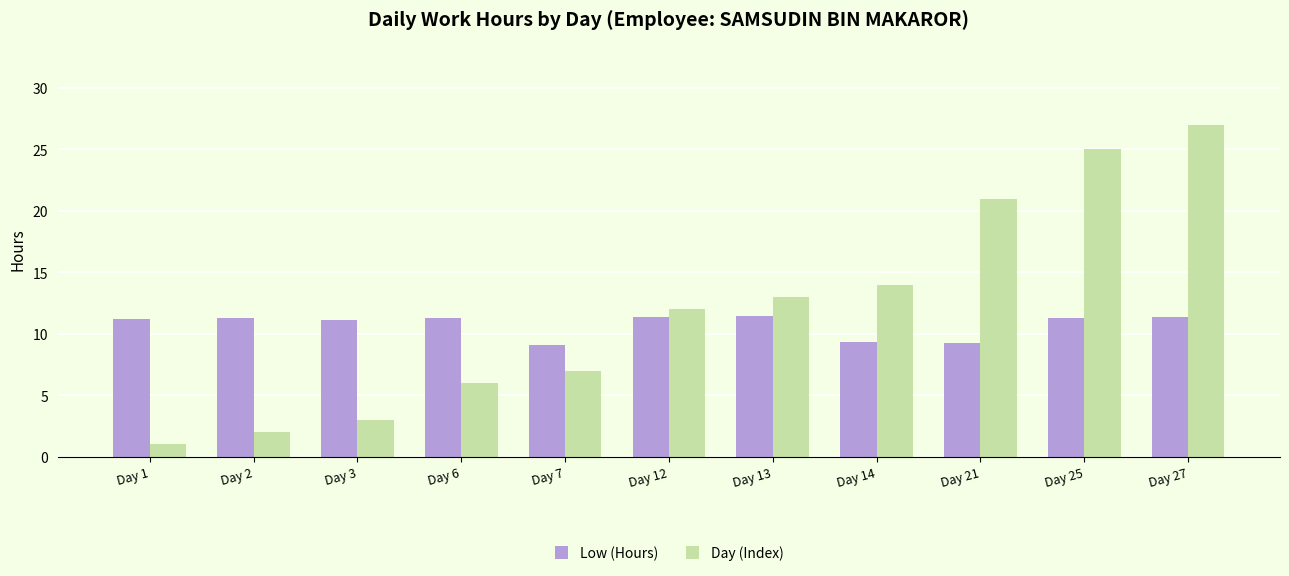

Which series has the largest range (max minus min)?

Day (Index)